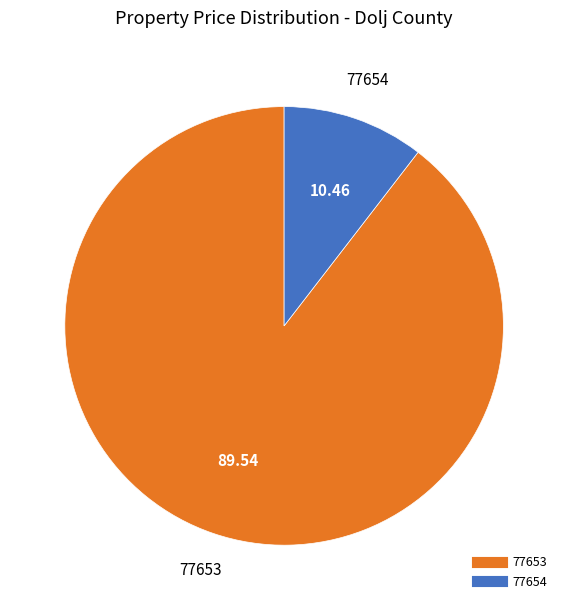

How many slices are in this pie chart?

2